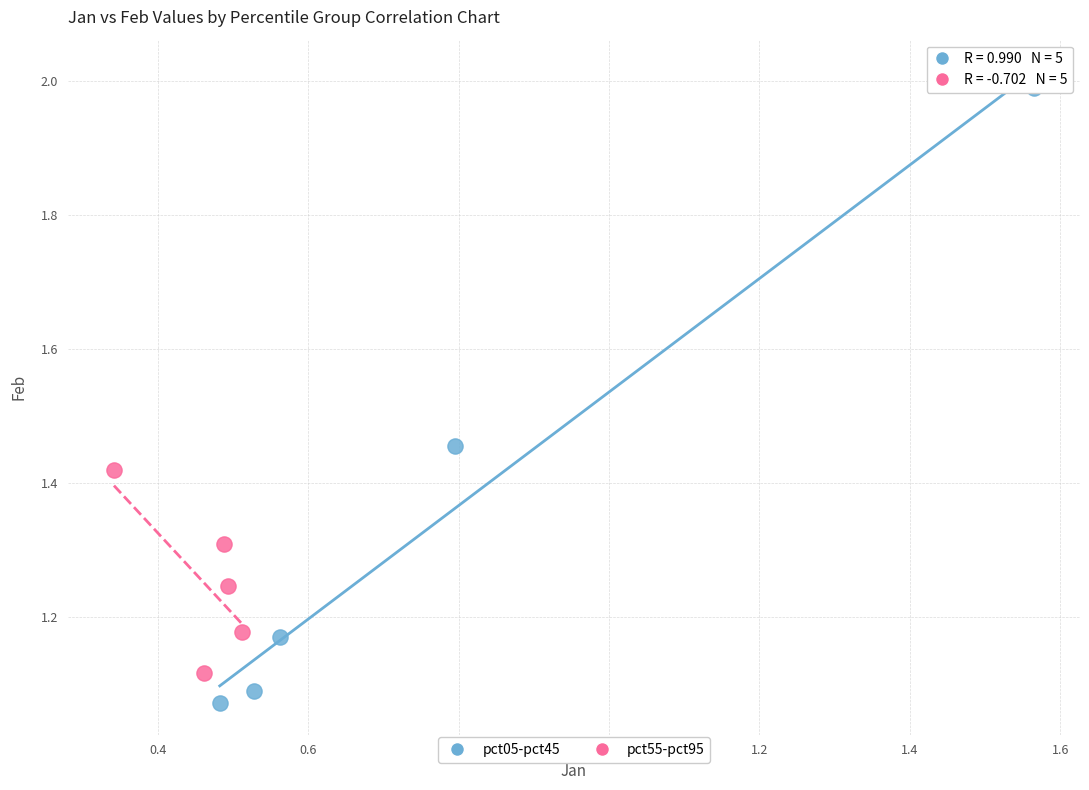

Which series has the largest Y range (max minus min)?

pct05-pct45